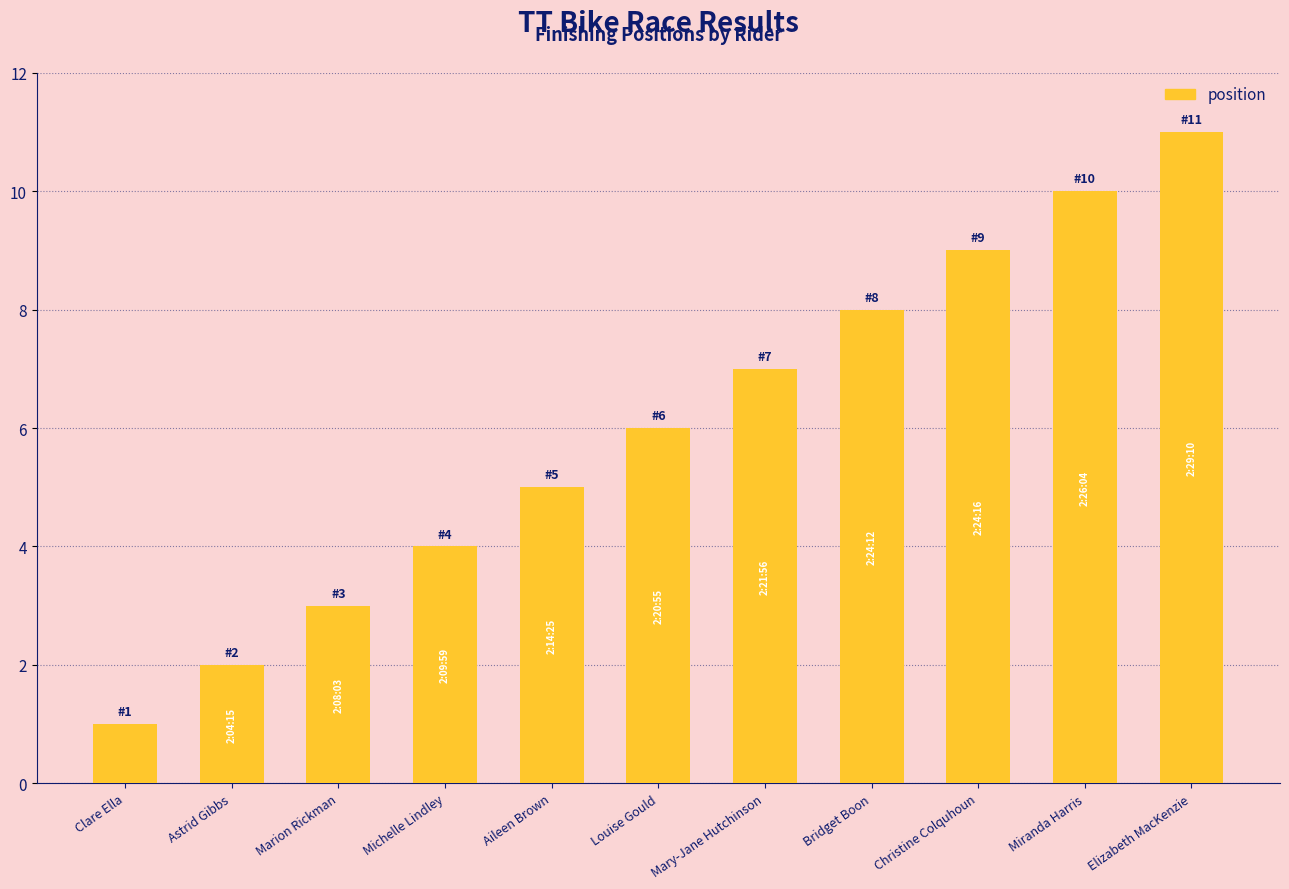

How many data points are less than 6?

5